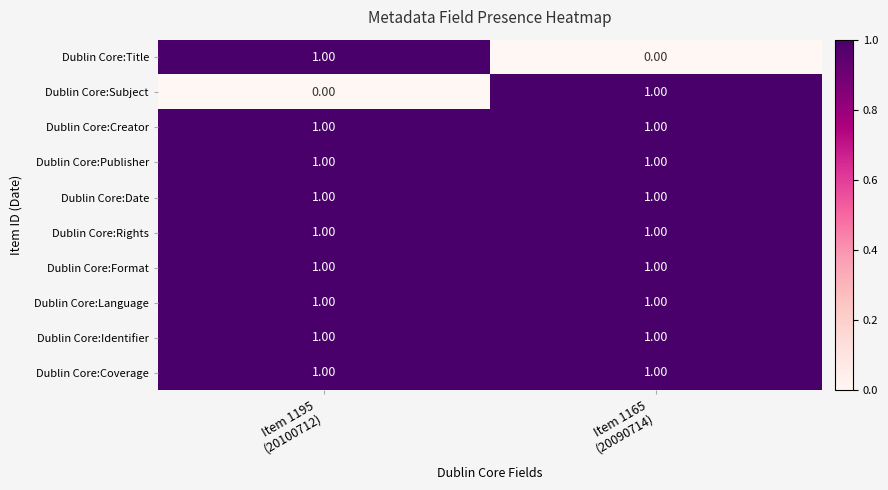

Rank the series at Item 1195 (20100712) from highest to lowest value.

Dublin Core:Title, Dublin Core:Creator, Dublin Core:Publisher, Dublin Core:Date, Dublin Core:Rights, Dublin Core:Format, Dublin Core:Language, Dublin Core:Identifier, Dublin Core:Coverage, Dublin Core:Subject